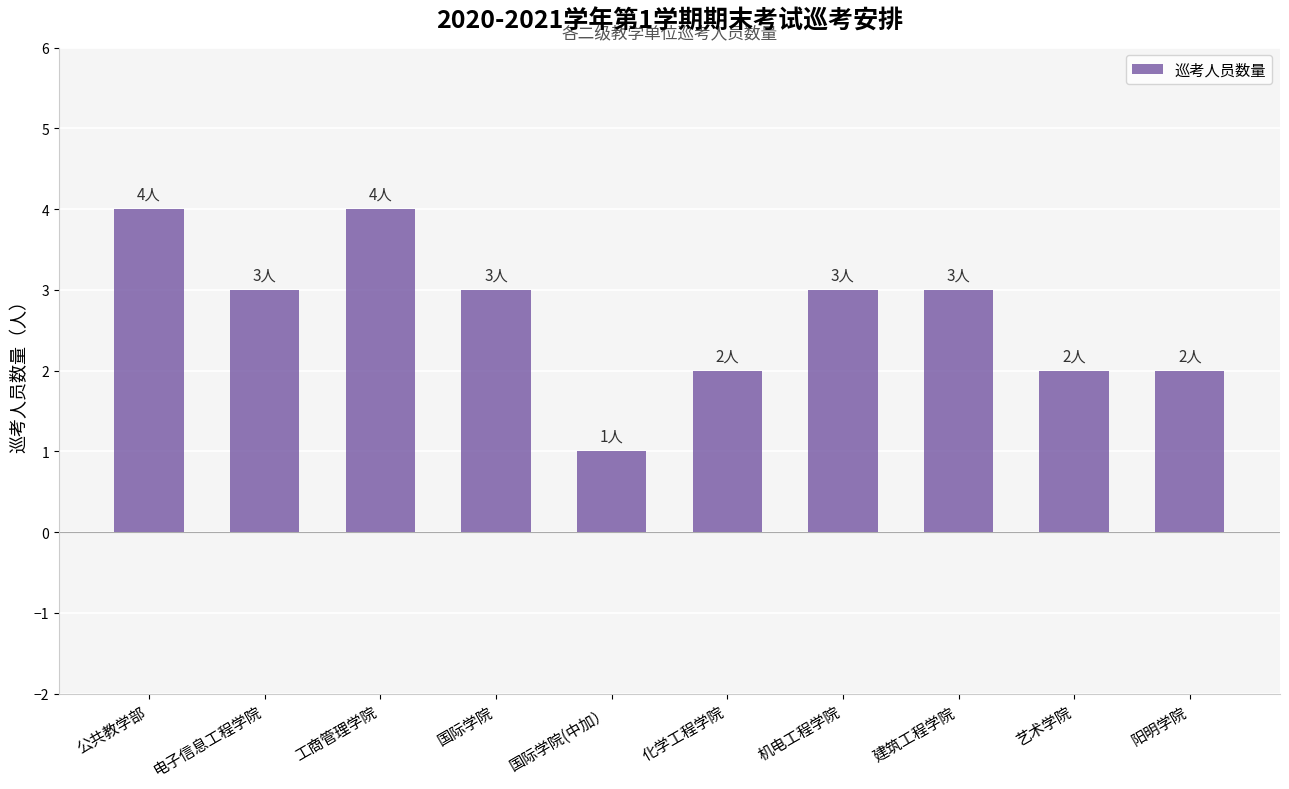

What is the average value?

3